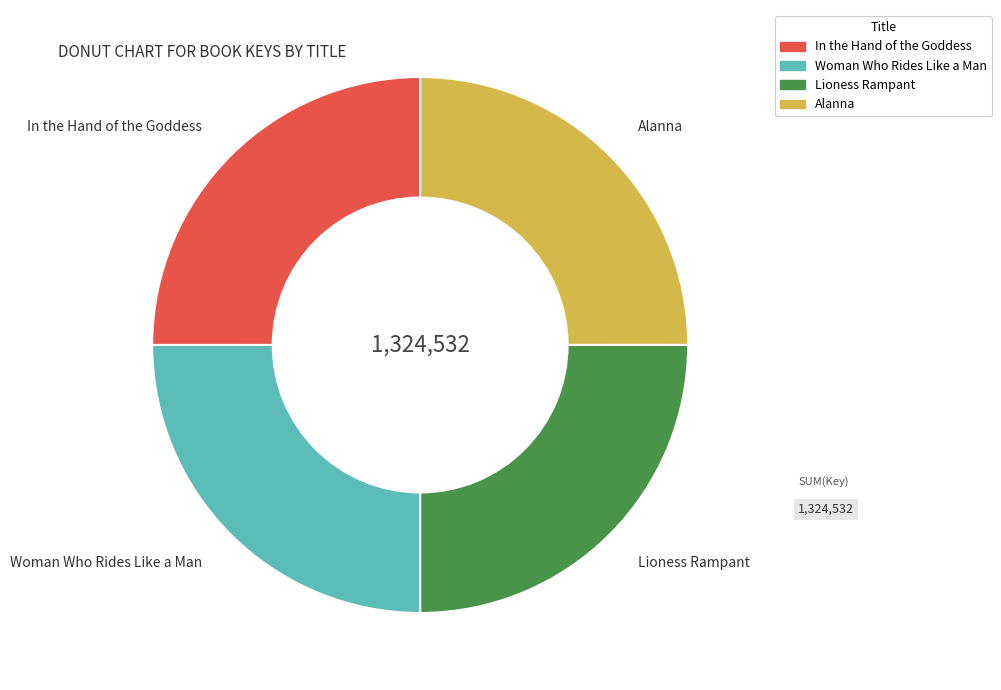

Approximately how many times larger is the value at In the Hand of the Goddess compared to Alanna?

1.0